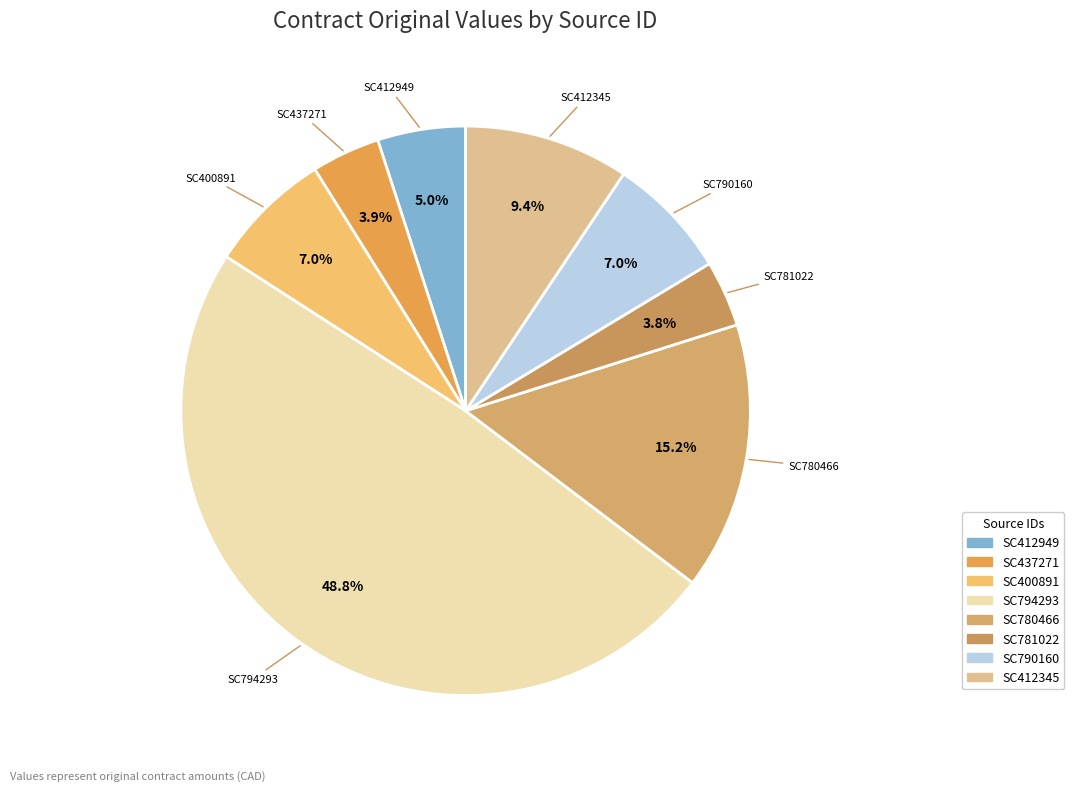

To the nearest percent, what is the difference between the SC780466 and SC400891 slice percentages?

8%